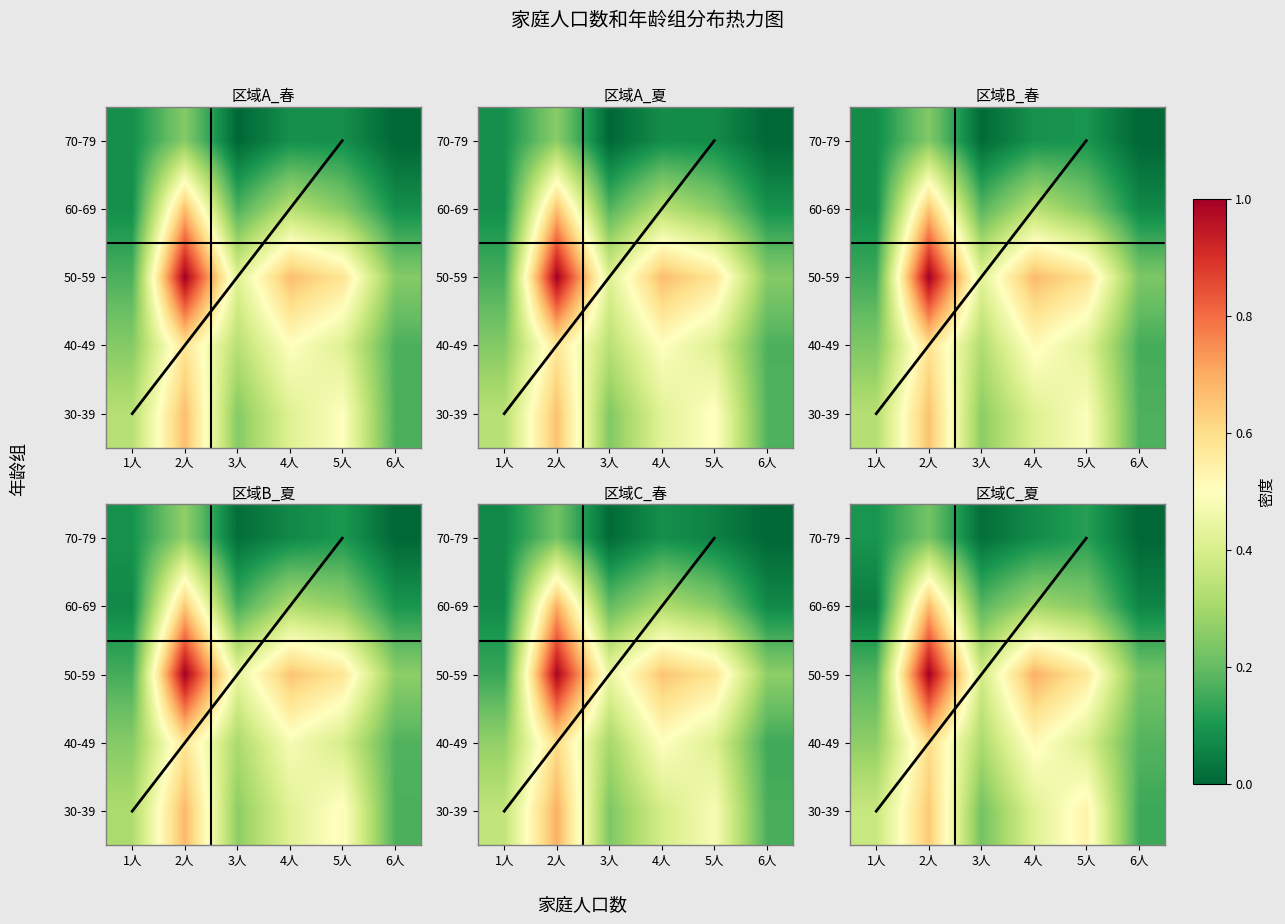

The 60-69 series shows 0.4 at 4人. True or false?

False